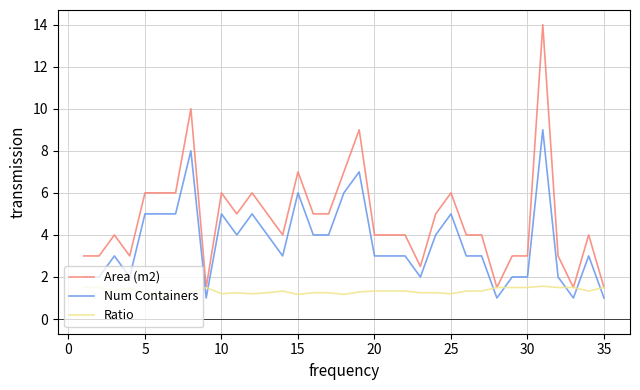

What is the maximum value shown in the chart?

14.0